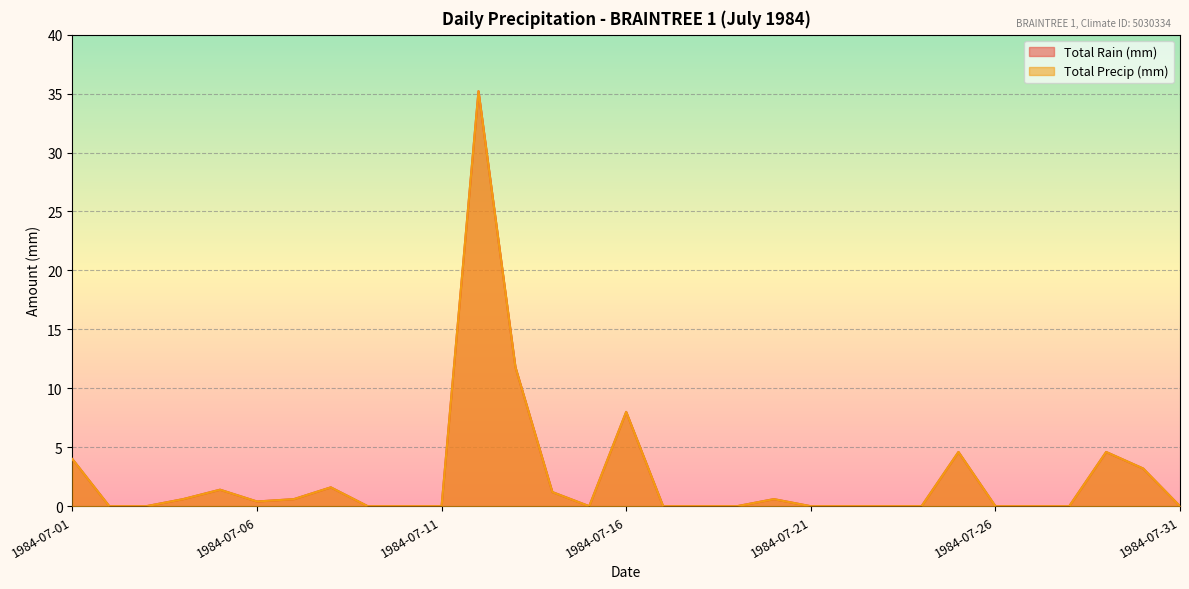

Between 1984-07-25 and 1984-07-24, which is larger?

1984-07-25